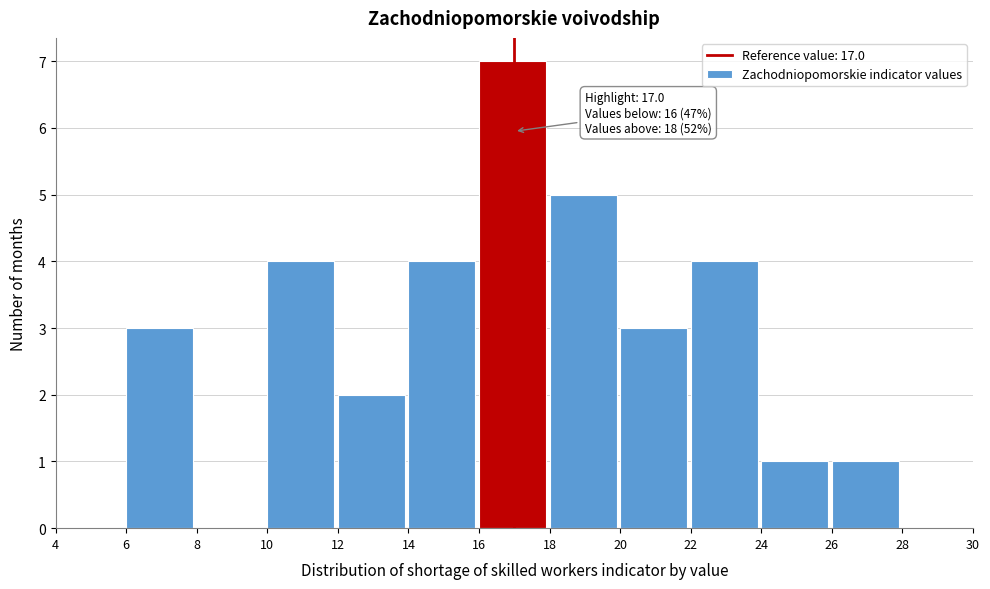

Which range on the x-axis has the tallest bar?

16 to 18